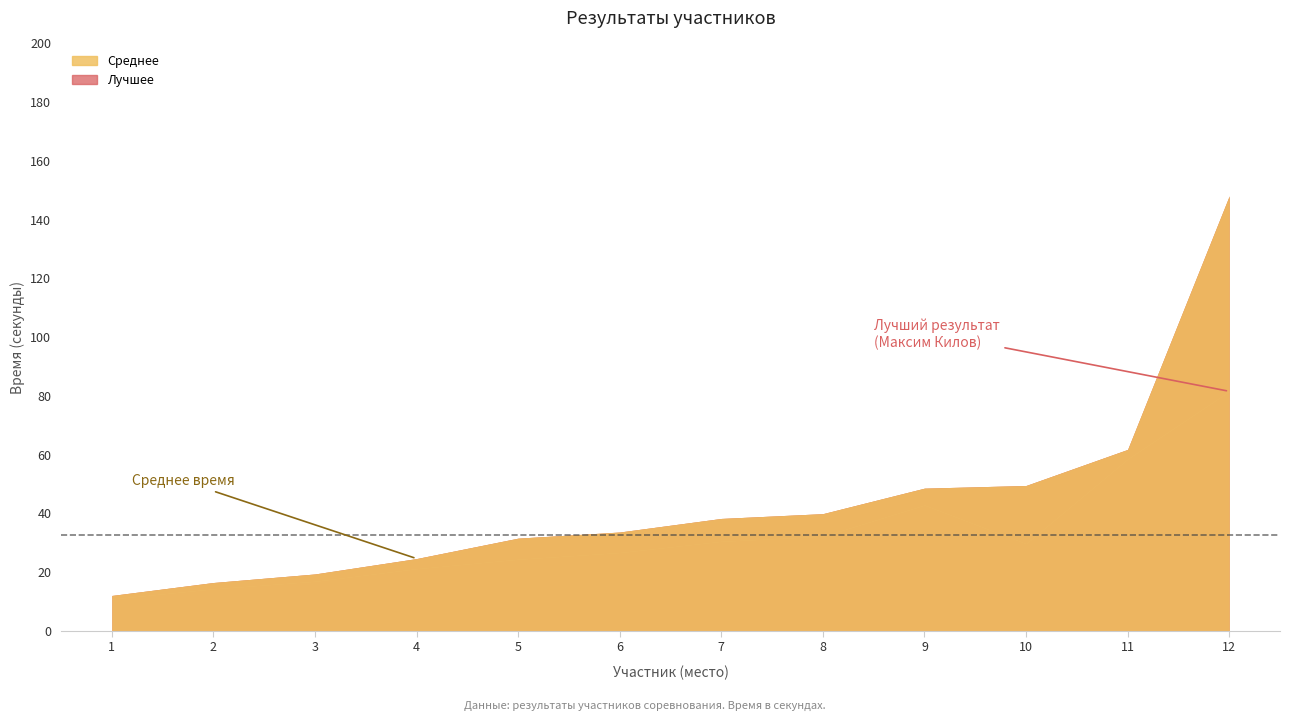

How many lines are shown in the chart?

2